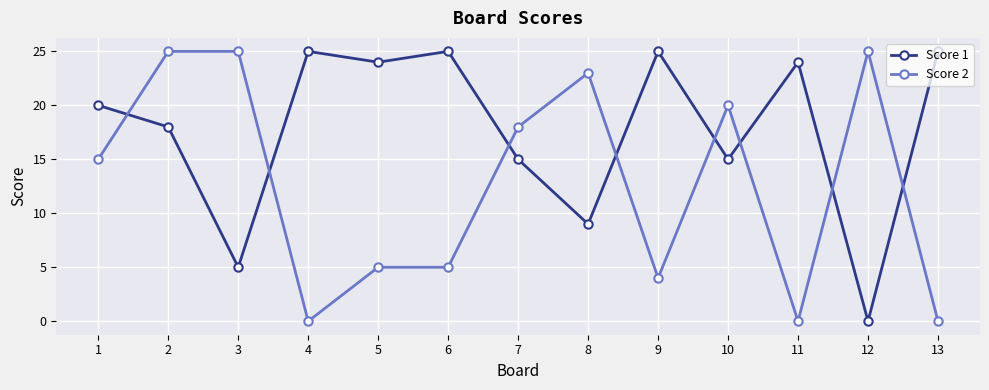

Count the number of categories in the chart.

13